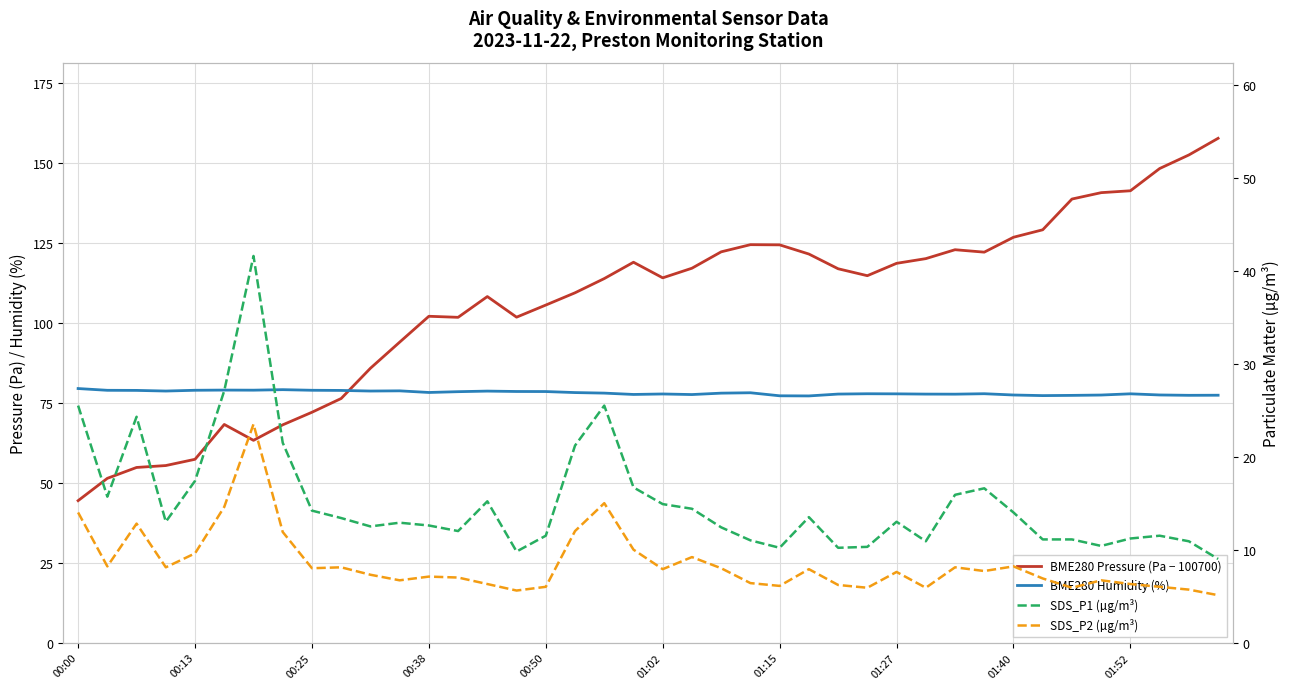

Which series changed the most between 00:25 and 32?

BME280 Pressure (Pa − 100700)